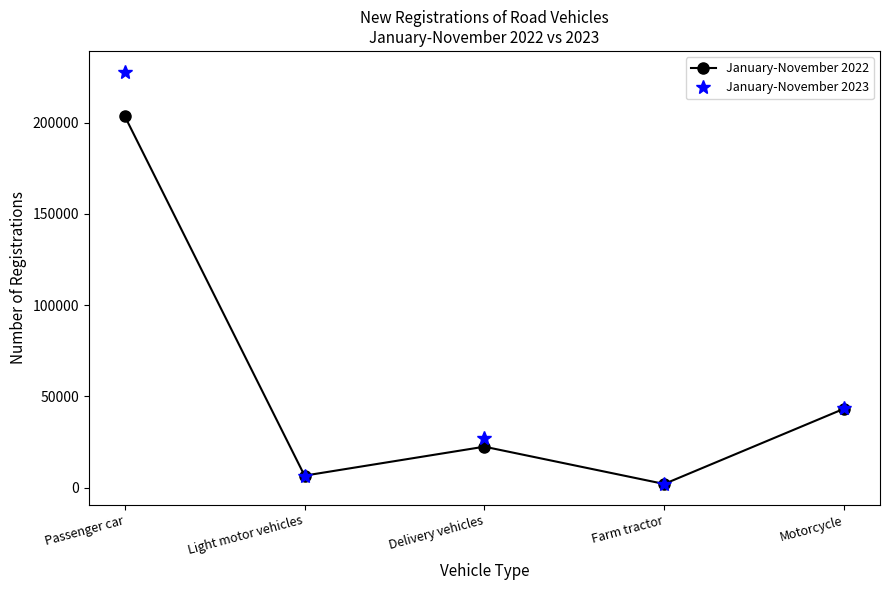

Which series changed the most between Light motor vehicles and Farm tractor?

January-November 2022